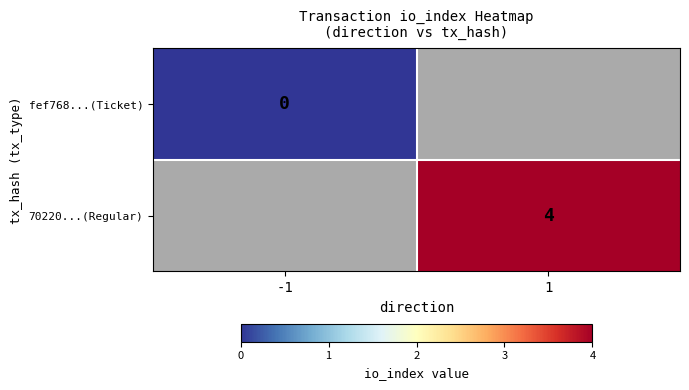

The 70220...(Regular) series shows 7 at 1. True or false?

False